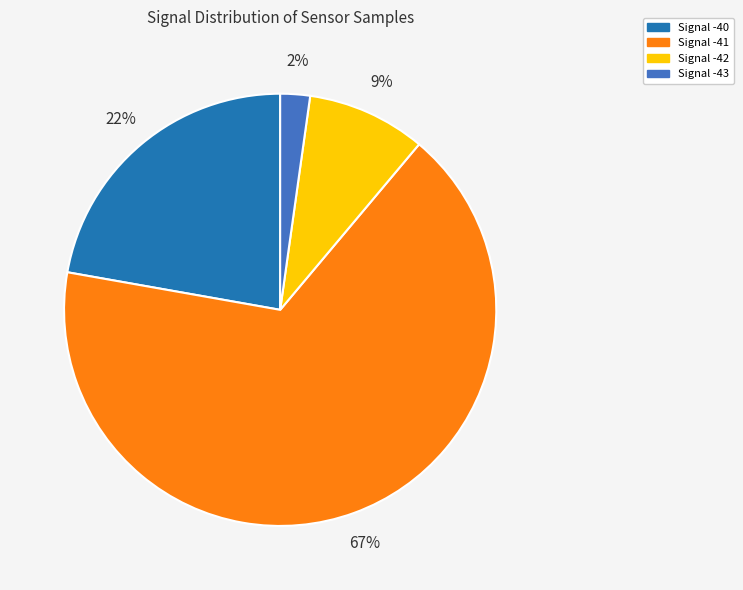

Is there a majority slice in this chart?

Yes